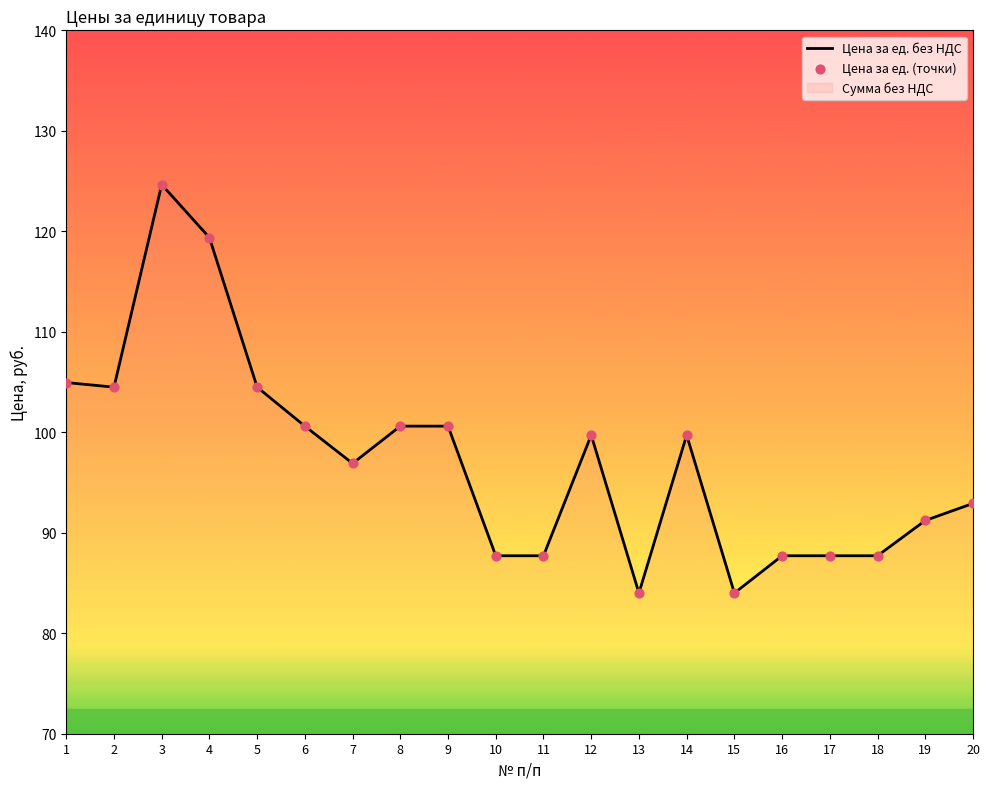

At how many categories does at least one series exceed 119?

2